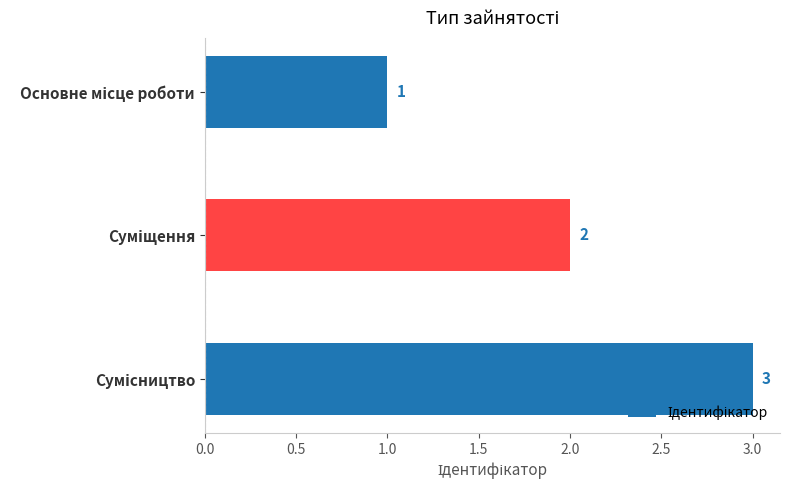

What is the value of the 2nd bar from the top?

2